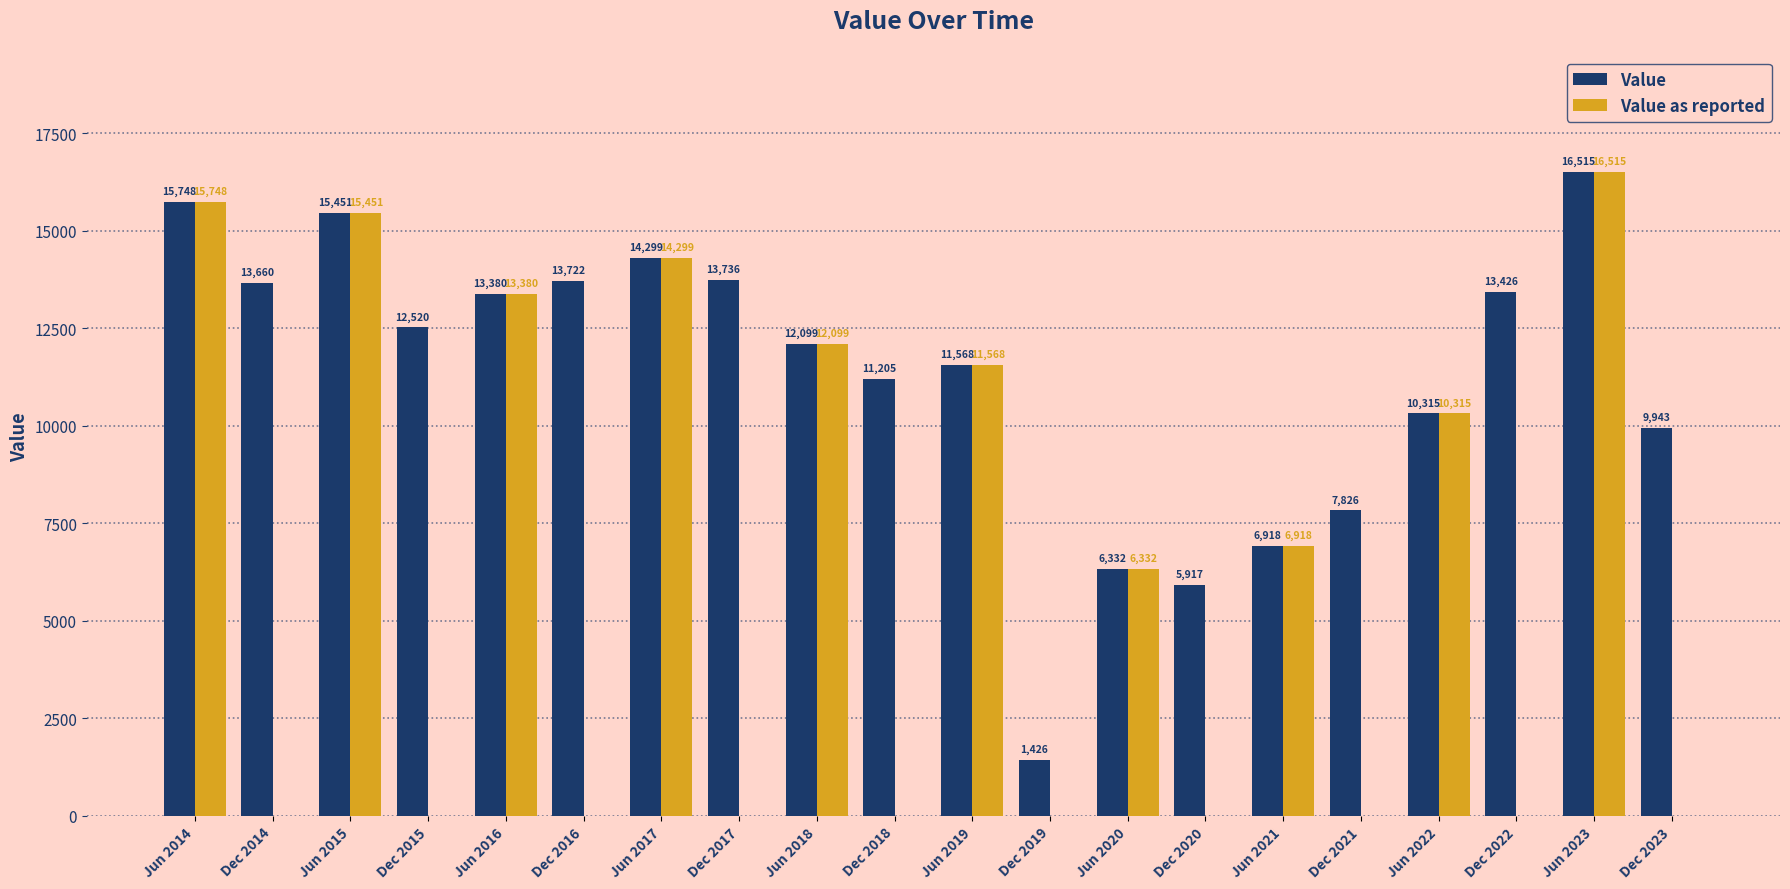

What are all the series names shown in the legend?

Value, Value as reported